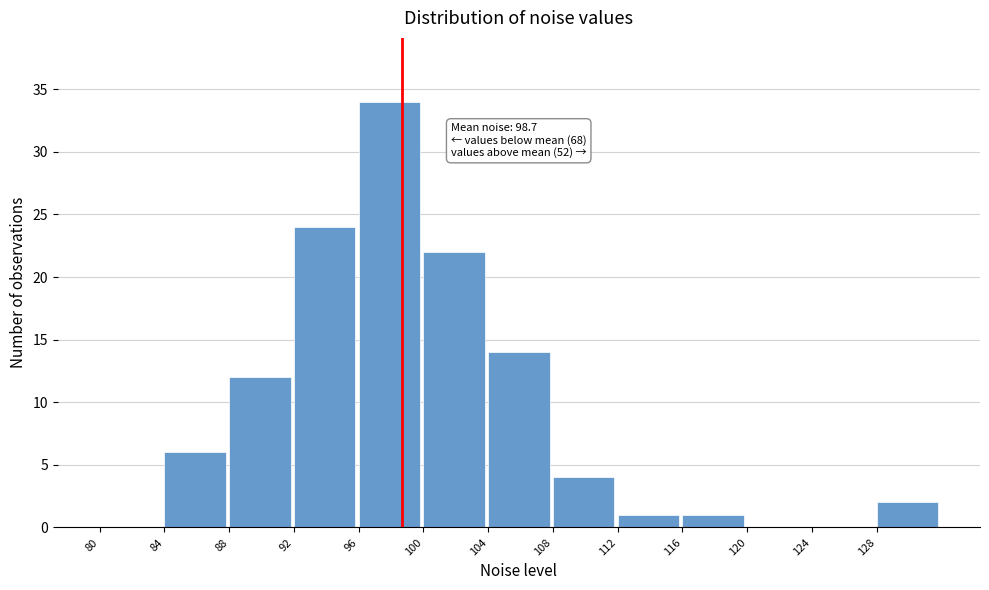

Which range on the x-axis has the tallest bar?

96 to 100